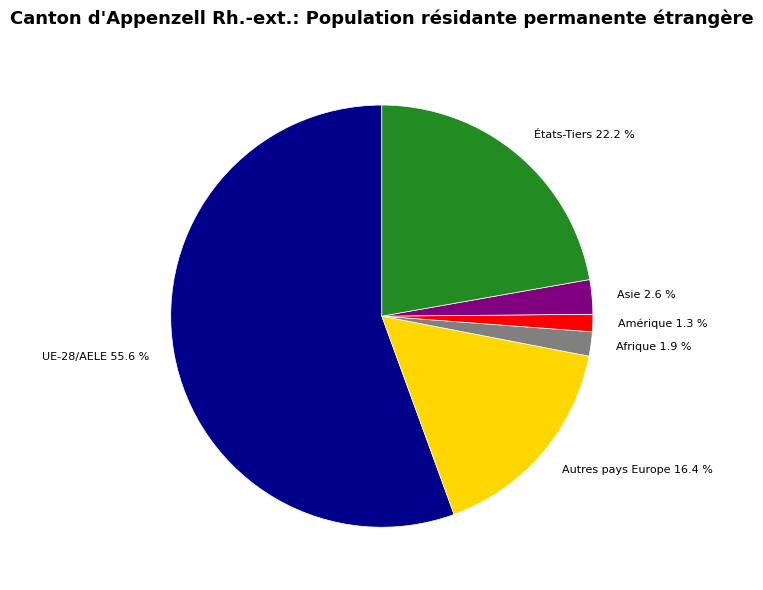

To the nearest percent, what percentage of the pie is Amérique?

1%